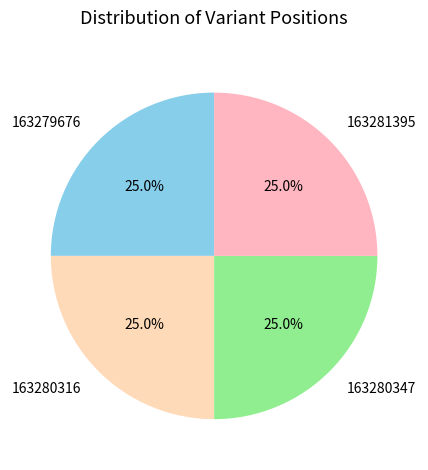

True or false: 163280347 accounts for 25% of the total.

True